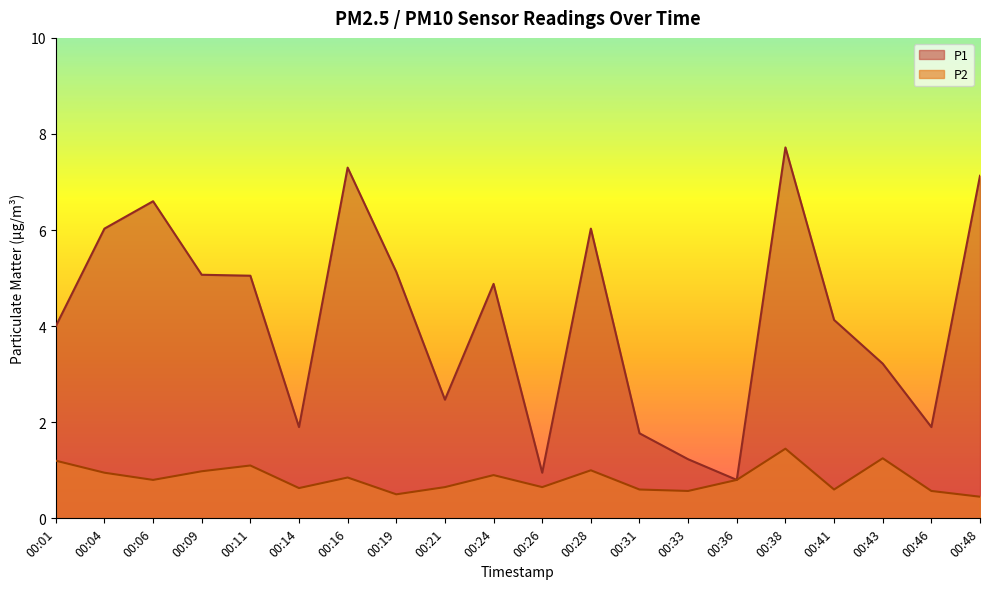

Which category has the lowest value across all series?

00:48